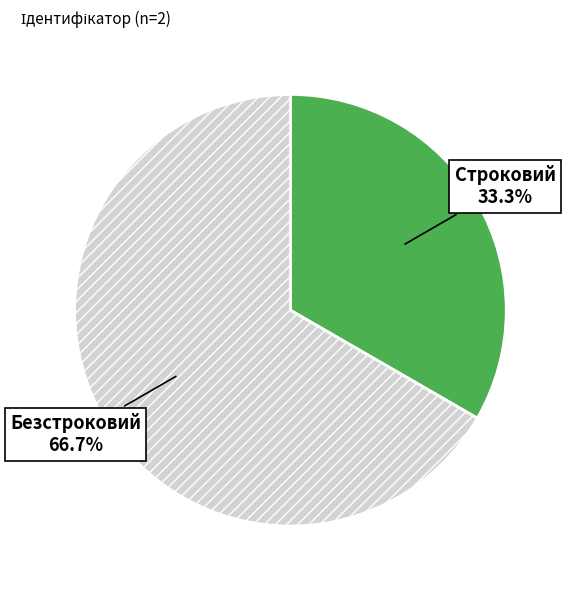

How much of the chart is everything except Безстроковий?

33.3%